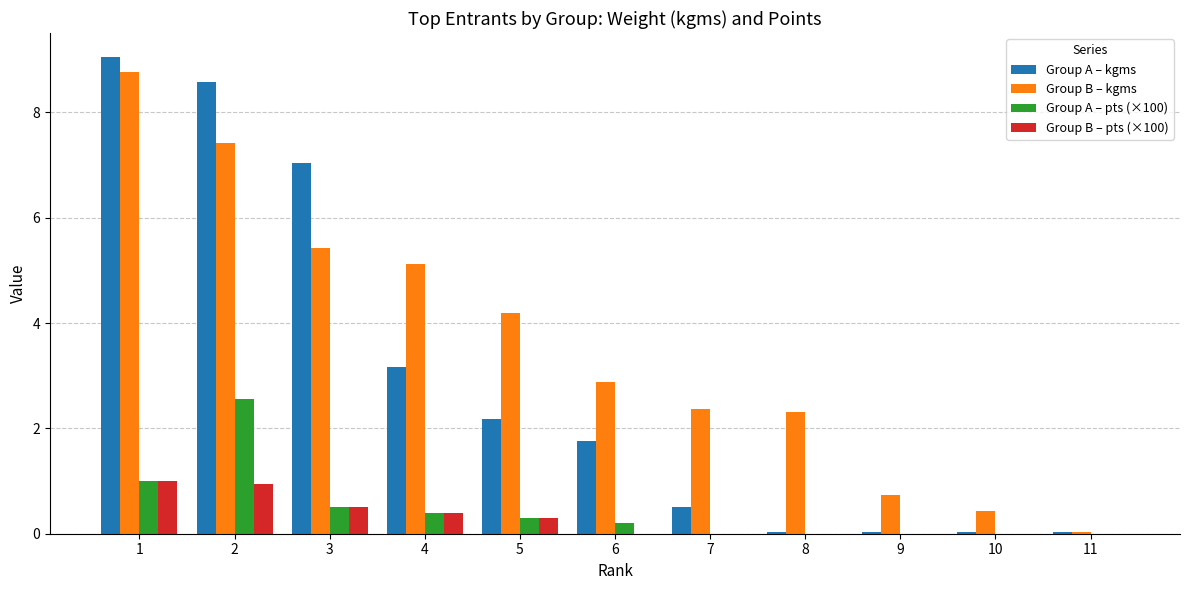

What is the total value across all series at 5?

7.0